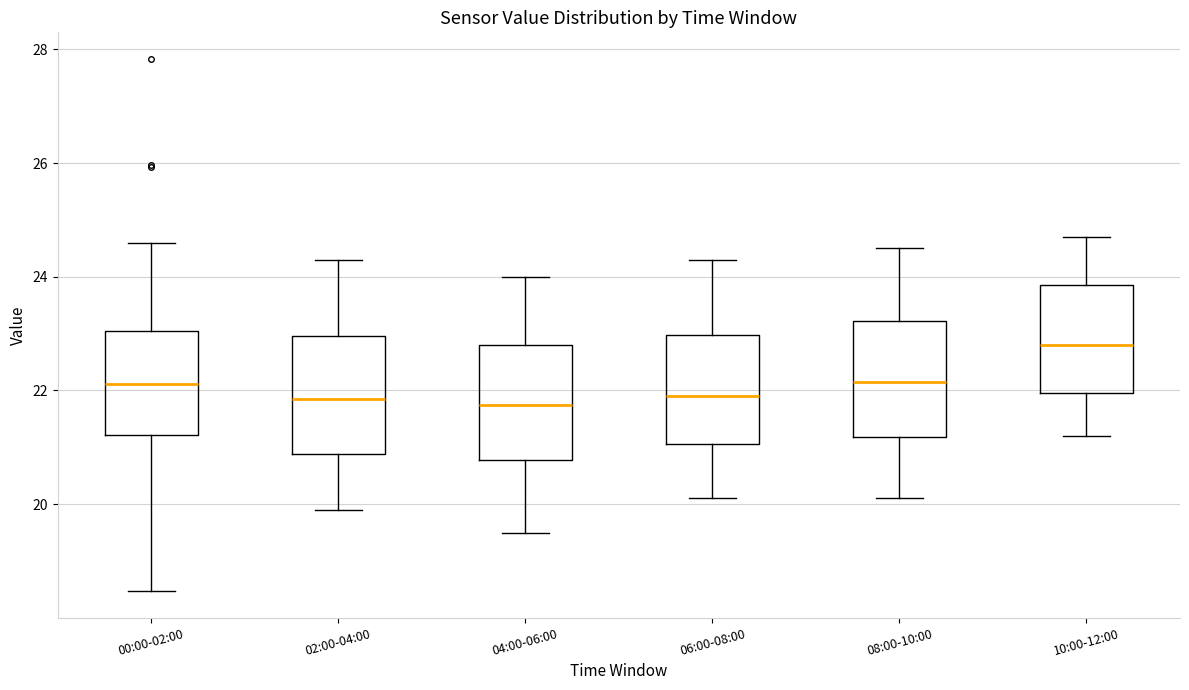

Reading left to right, read every box against the y-axis: the position of its median line, the range the box covers, and the ends of its whiskers. The values are not printed on the chart, so give them approximately, as read against the axis.

00:00-02:00: median 22.2, box 21.2 to 23.0, whiskers 18.4 to 24.6
02:00-04:00: median 21.8, box 20.8 to 23.0, whiskers 20.0 to 24.4
04:00-06:00: median 21.8, box 20.8 to 22.8, whiskers 19.6 to 24.0
06:00-08:00: median 22.0, box 21.0 to 23.0, whiskers 20.2 to 24.4
08:00-10:00: median 22.2, box 21.2 to 23.2, whiskers 20.2 to 24.6
10:00-12:00: median 22.8, box 22.0 to 23.8, whiskers 21.2 to 24.8